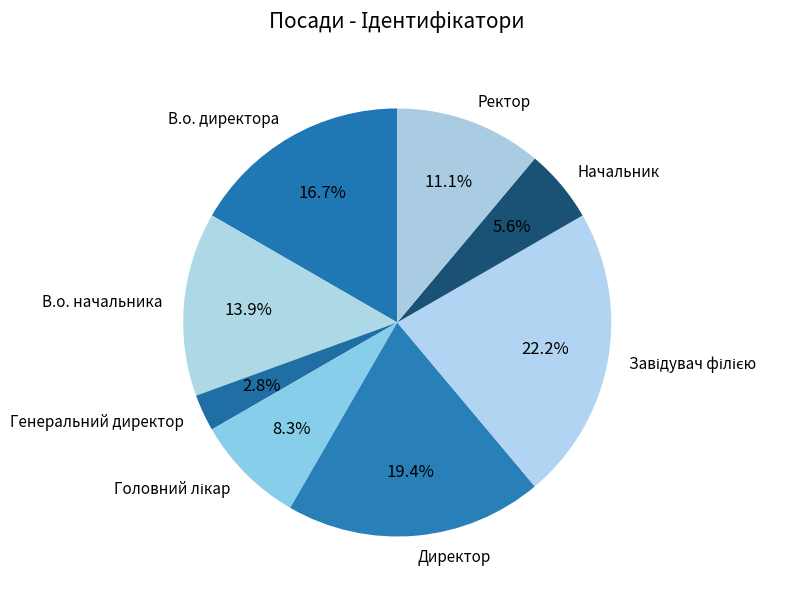

Do Начальник and В.о. директора together represent more than half of the pie?

No